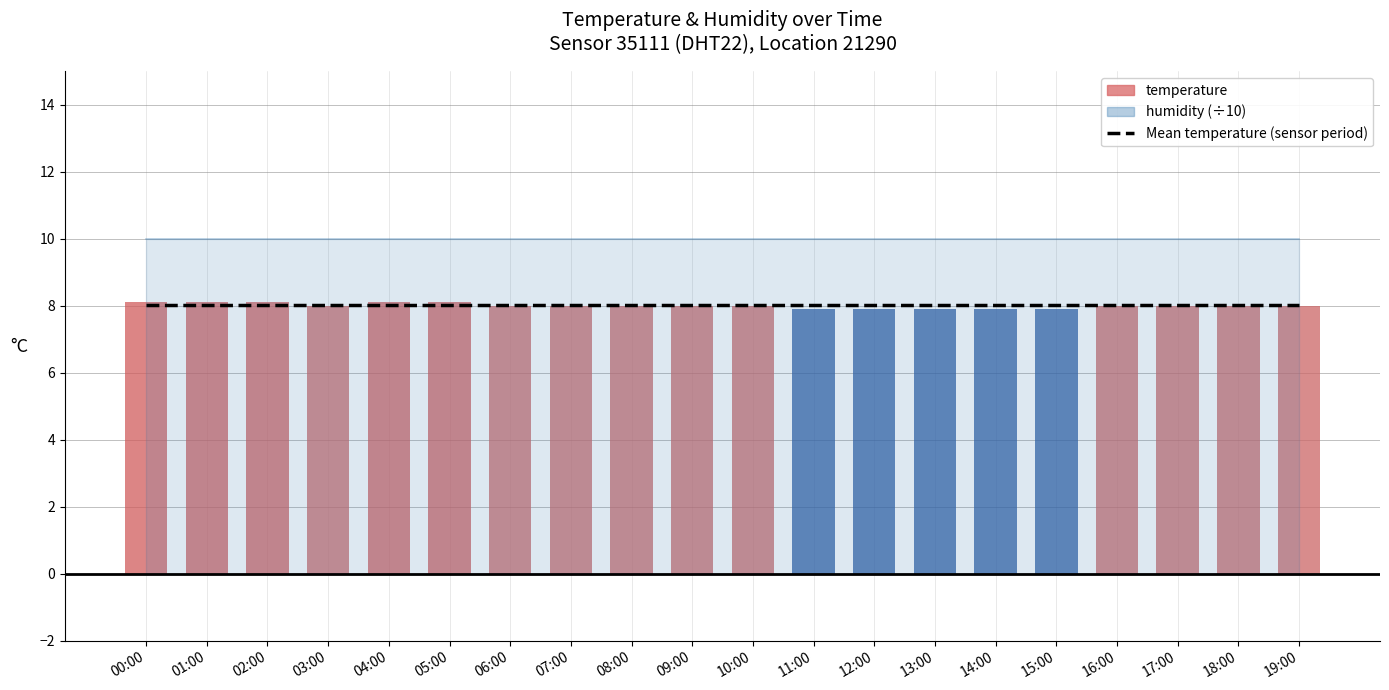

What is the average value of the temperature series?

8.0